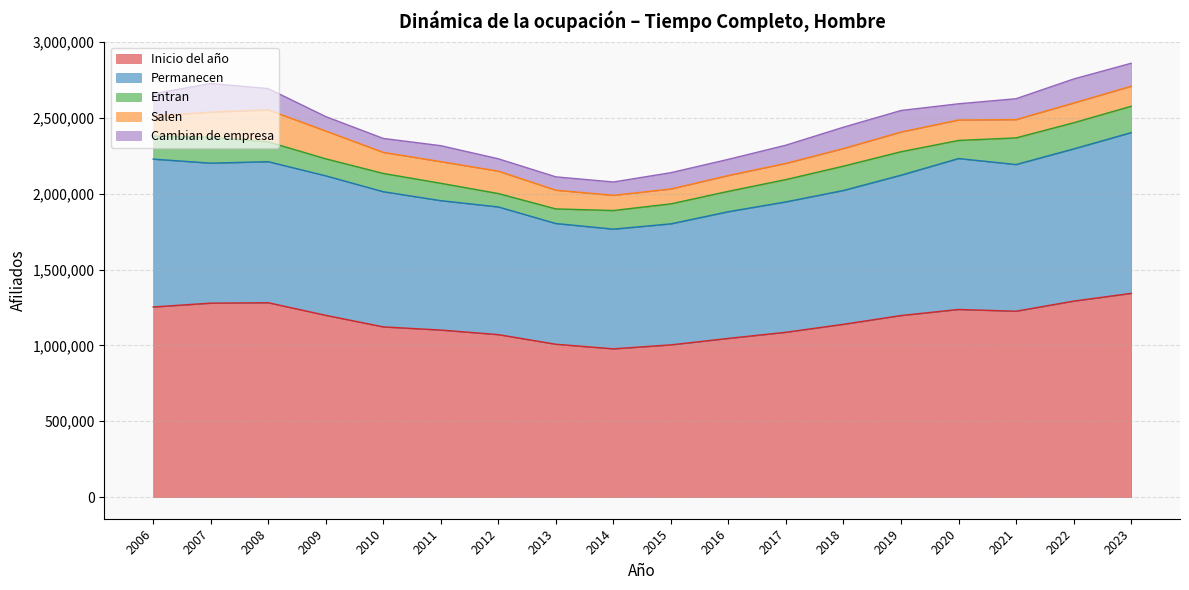

What are all the series names shown in the legend?

Inicio del año, Permanecen, Entran, Salen, Cambian de empresa